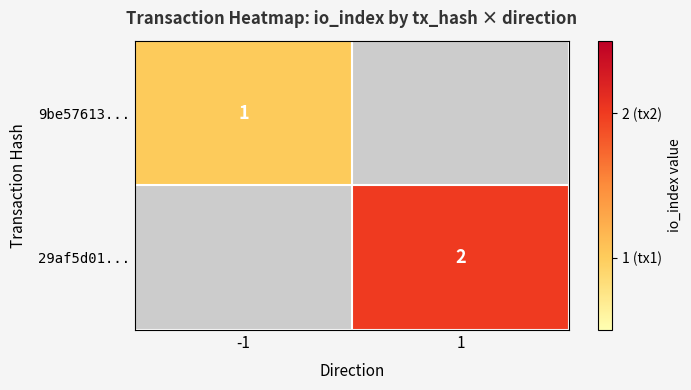

How many categories are shown in the chart?

2